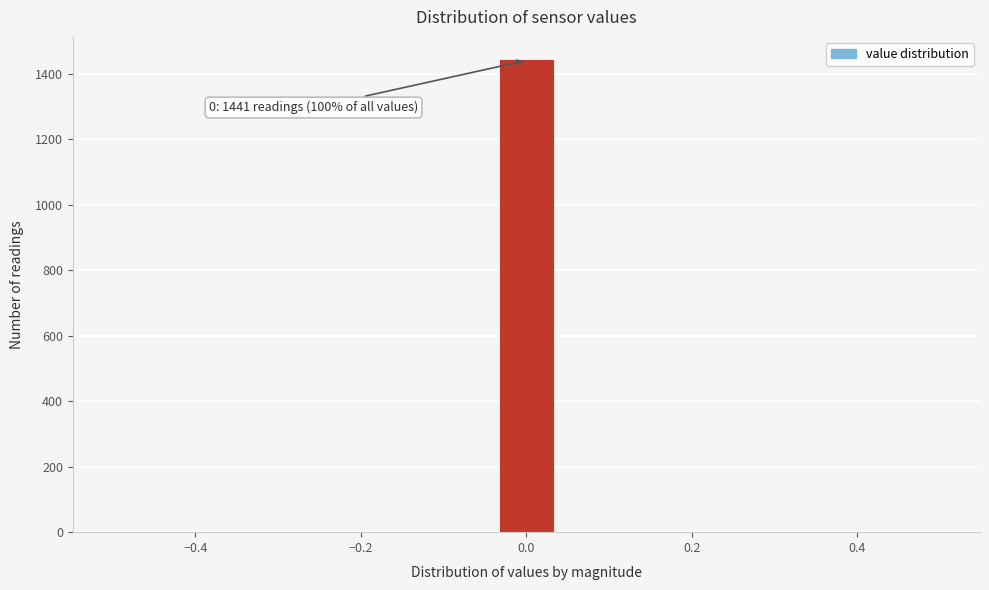

Around what value on the x-axis is the tallest bar? Give the approximate position of its centre, as read against the axis.

0.00